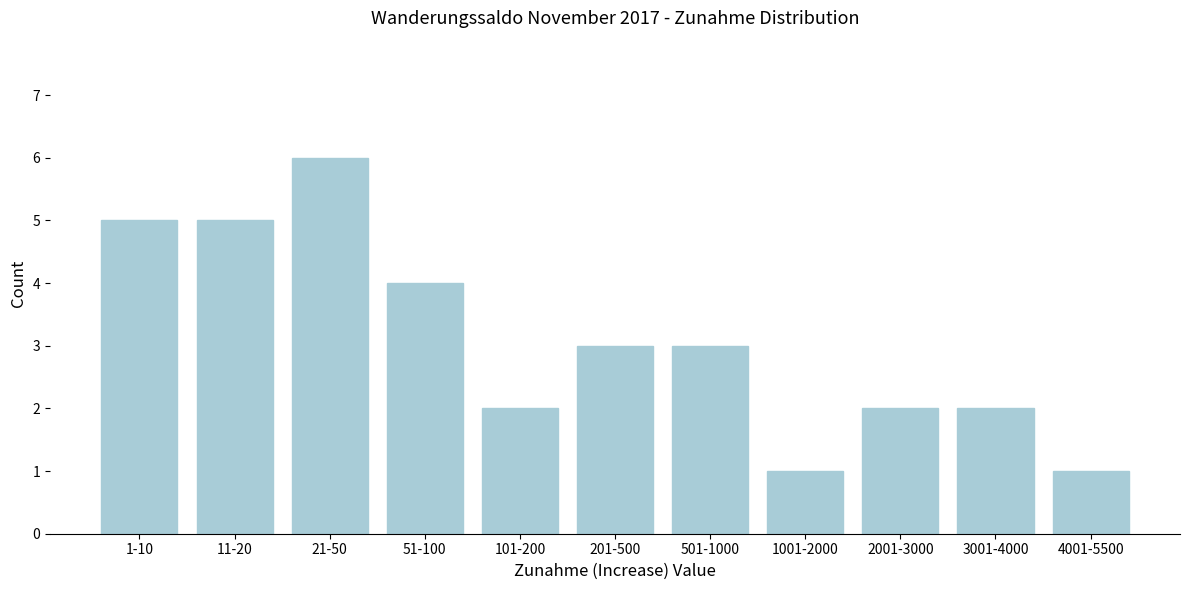

Reading left to right, list all the values displayed in this chart.

1-10=5	11-20=5	21-50=6	51-100=4	101-200=2	201-500=3	501-1000=3	1001-2000=1	2001-3000=2	3001-4000=2	4001-5500=1